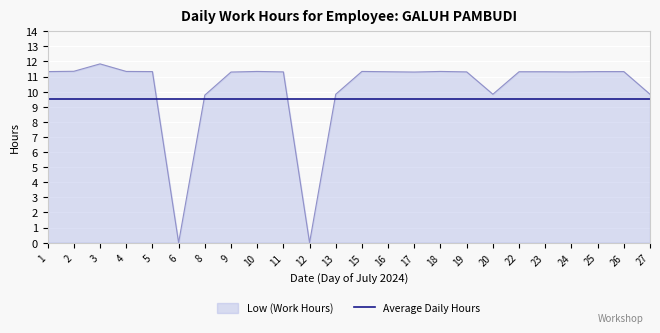

Is it true that Average Daily Hours equals 5.3 at 12?

False